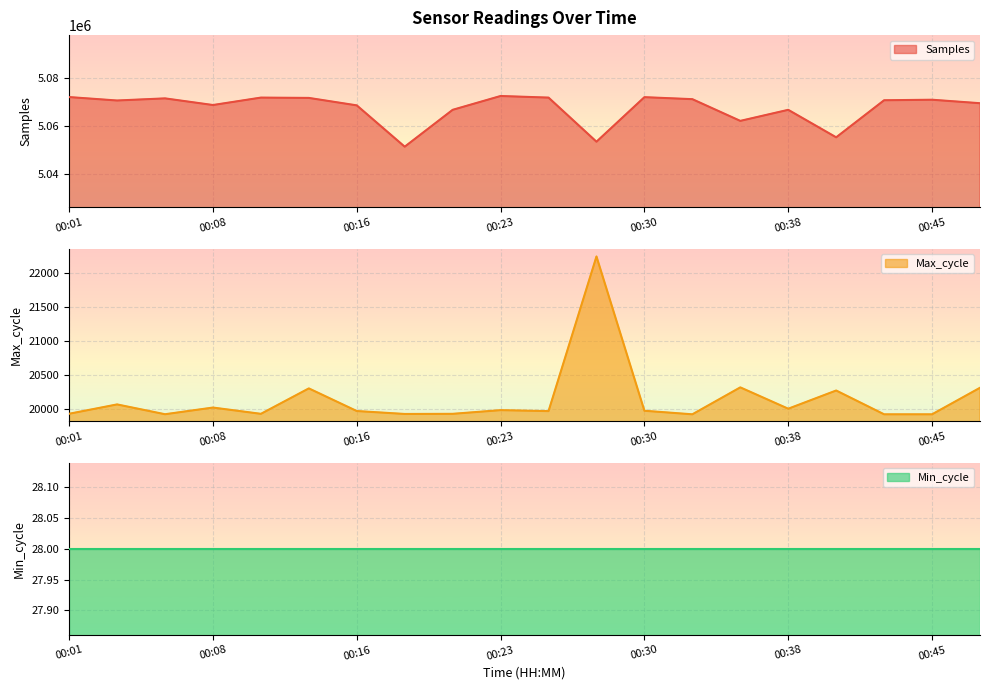

What is the sum of all Max_cycle values?

402870